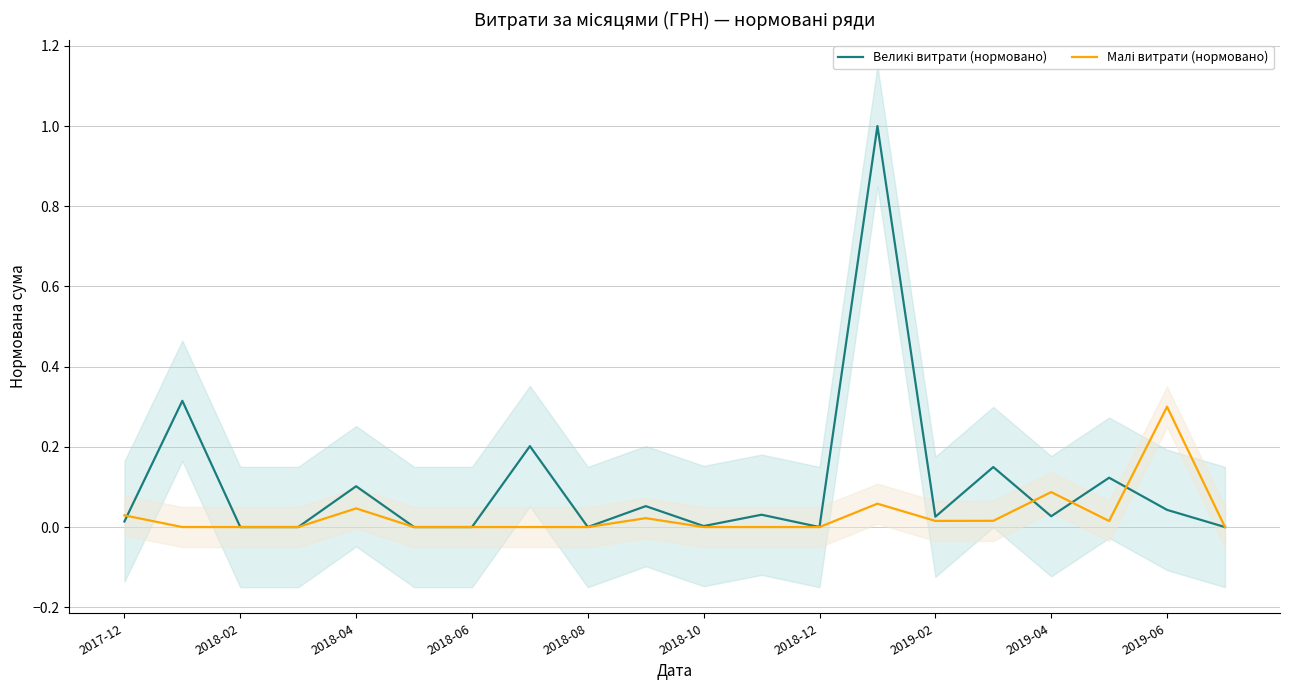

What is the difference between the maximum and minimum values in the Малі витрати (нормовано) series?

0.3